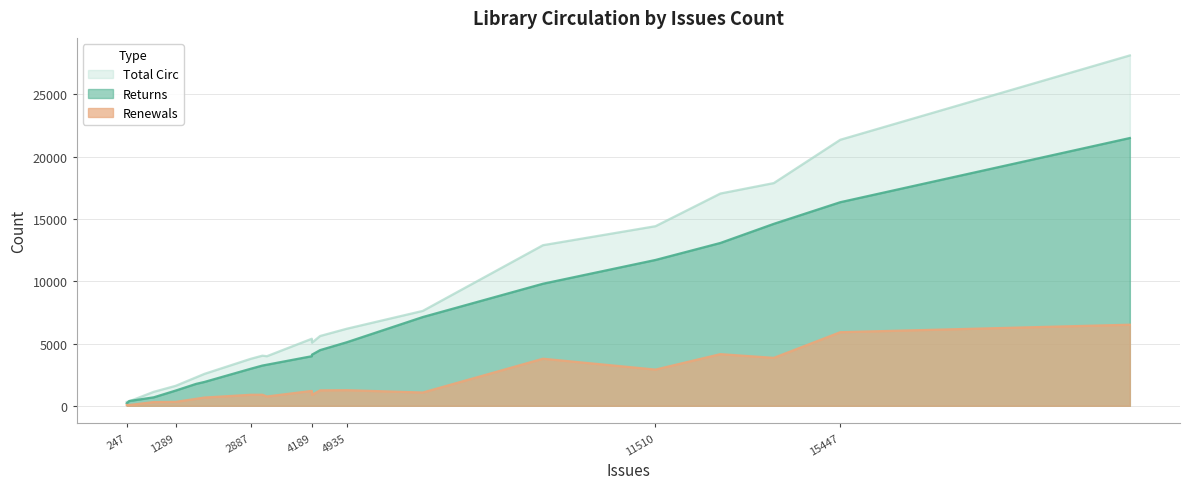

List the series in order of their overall mean, highest first.

Total Circ, Returns, Renewals